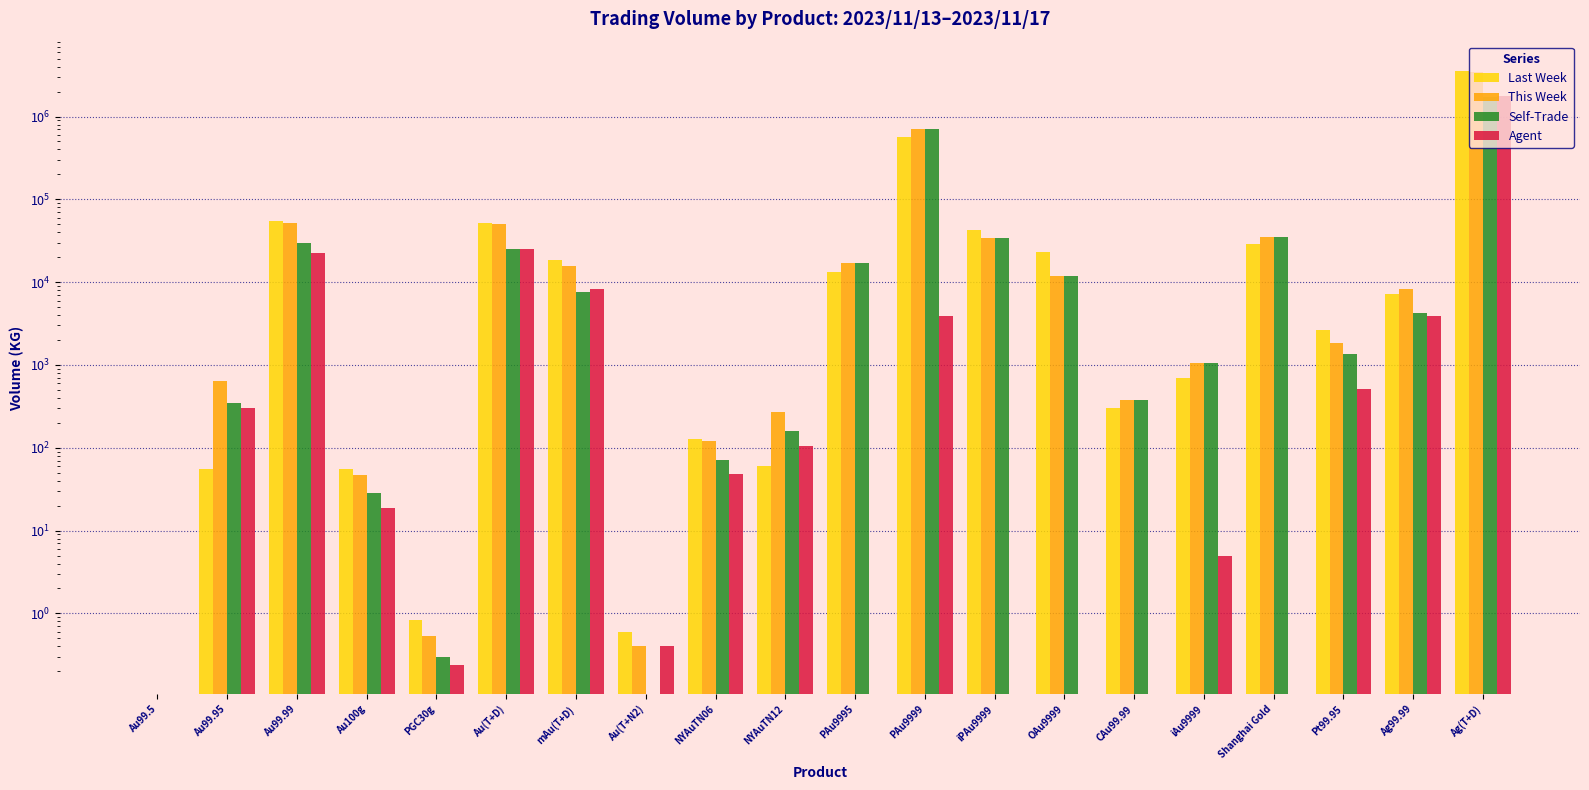

At which label does Agent reach its peak?

Ag(T+D)